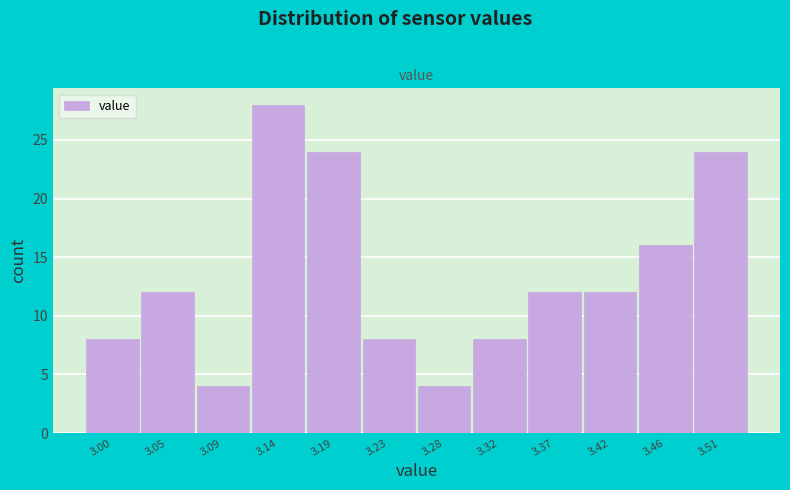

Which range on the x-axis has the tallest bar?

3.120 to 3.165